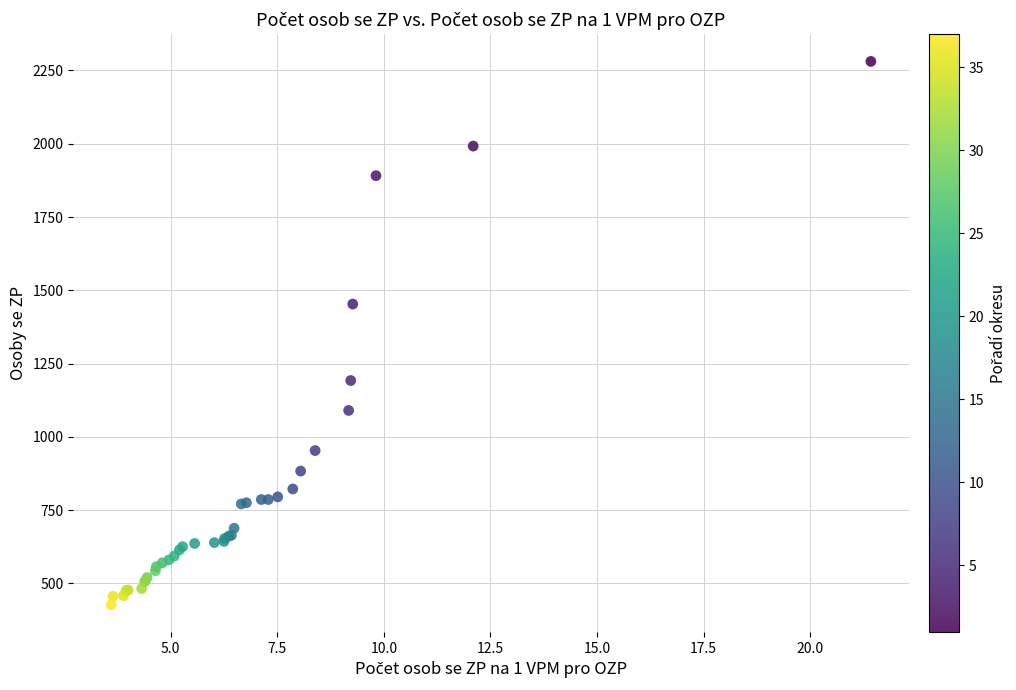

What Y value in the scatter plot is closest to 1354?

1453